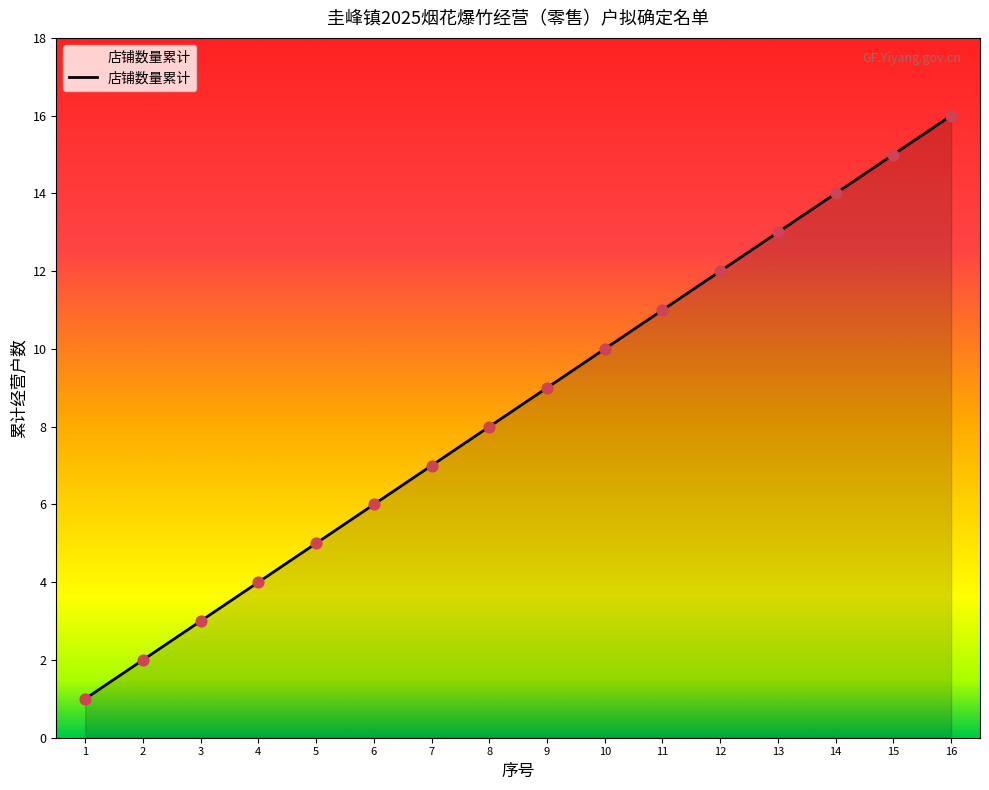

What is the ratio of the value at 12 to the value at 11?

1.1